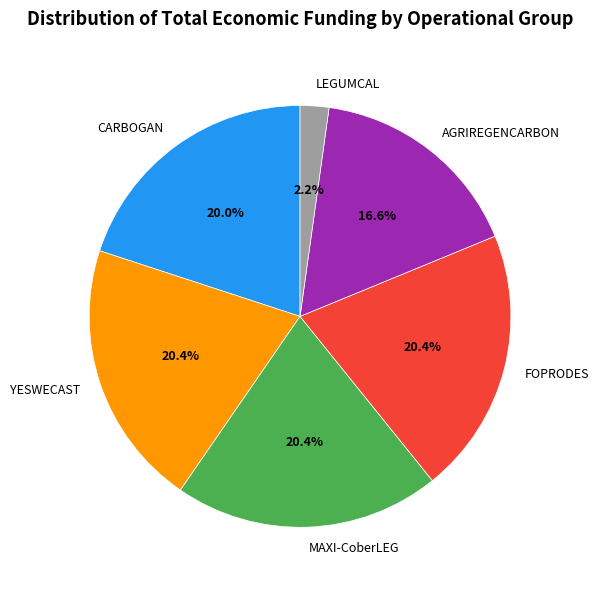

Approximately how many times larger is the value at AGRIREGENCARBON compared to YESWECAST?

0.8